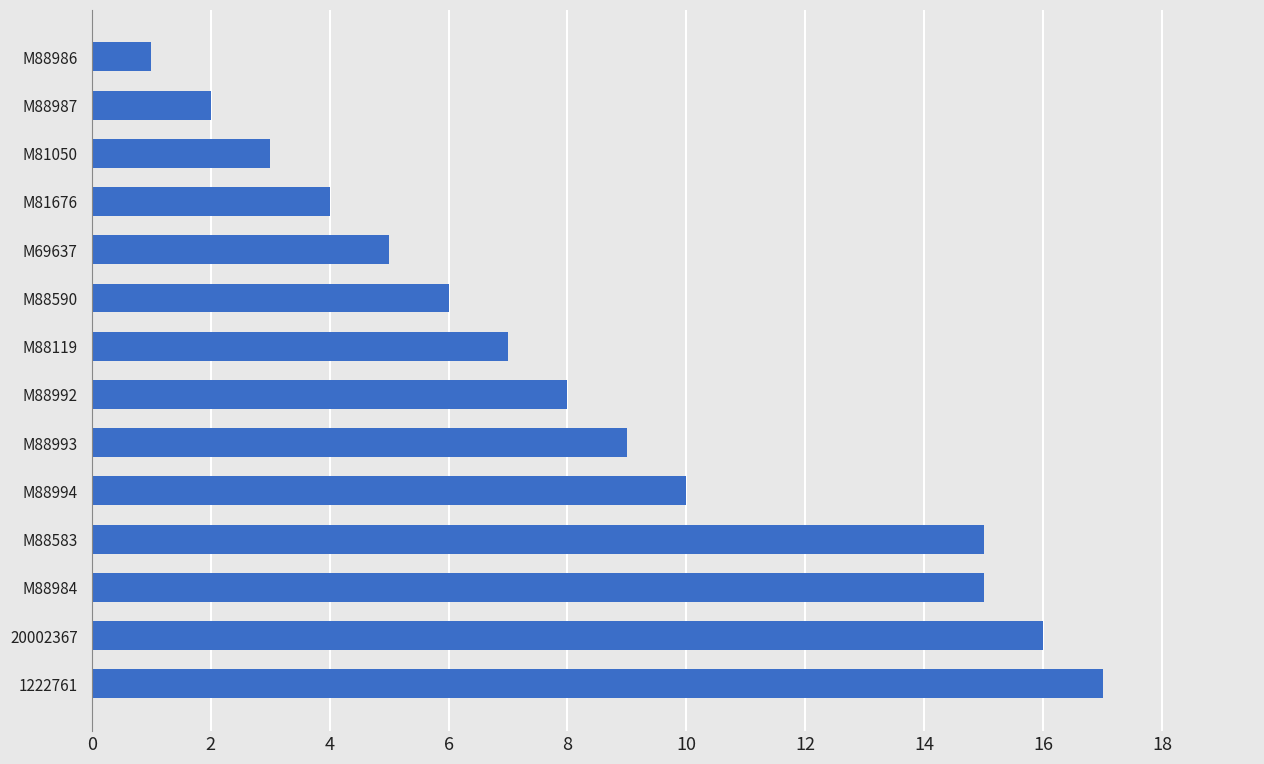

The chart shows a value of 5 at M69637. True or false?

True